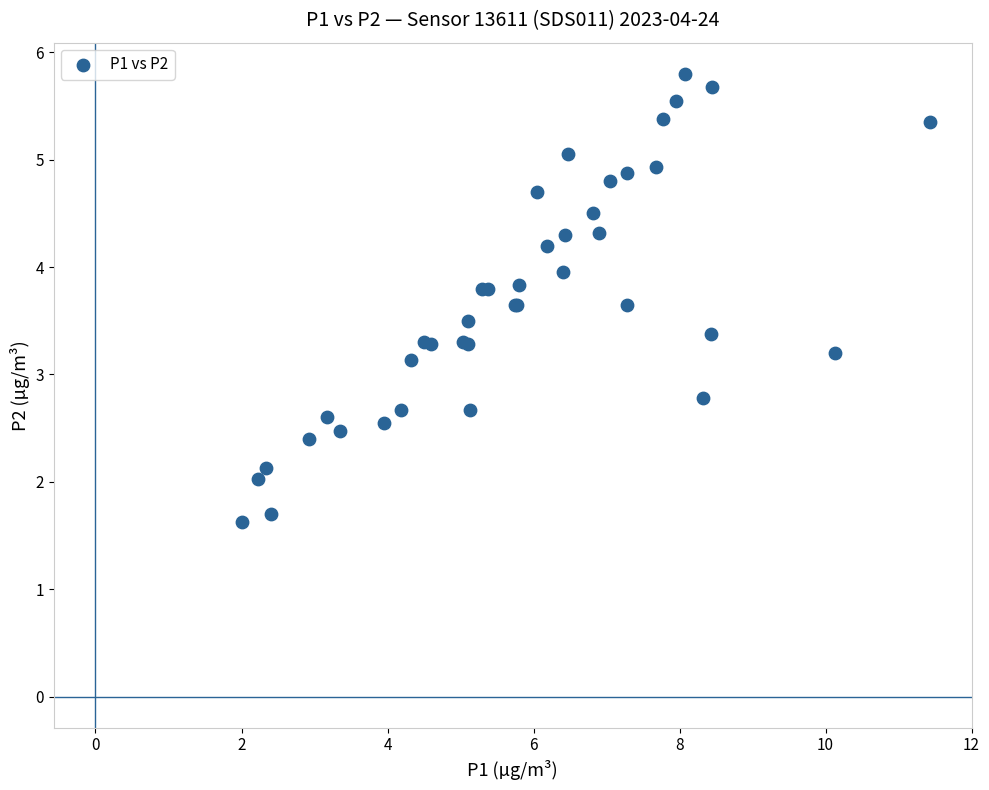

What Y value in the scatter plot is closest to 3?

3.1